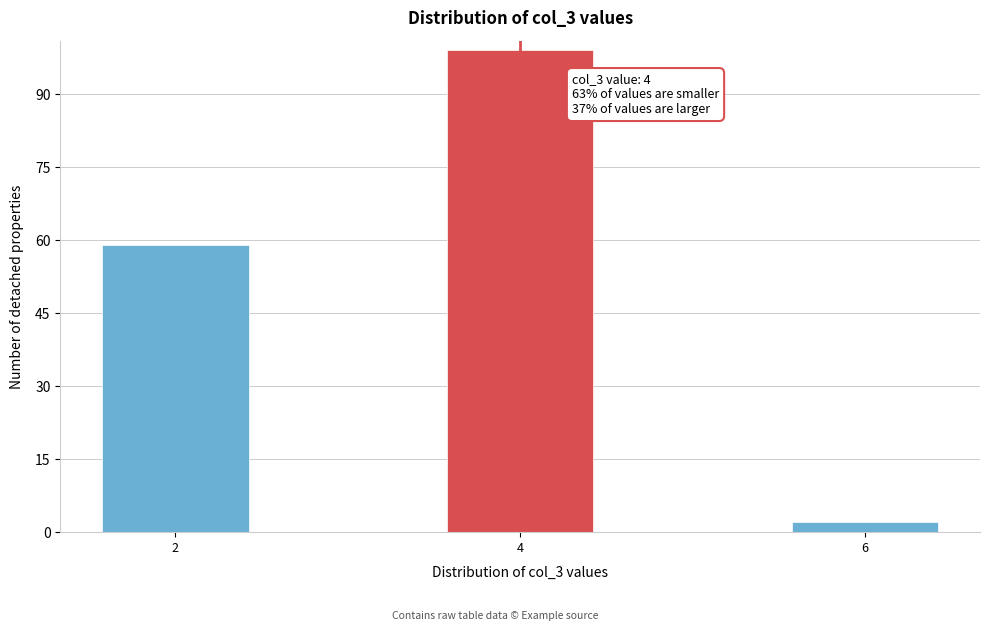

Reading right to left, transcribe all the data shown in this chart.

6=2	4=99	2=59